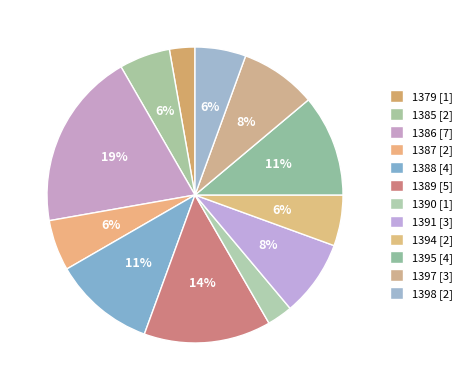

Which slice is the smallest?

1379